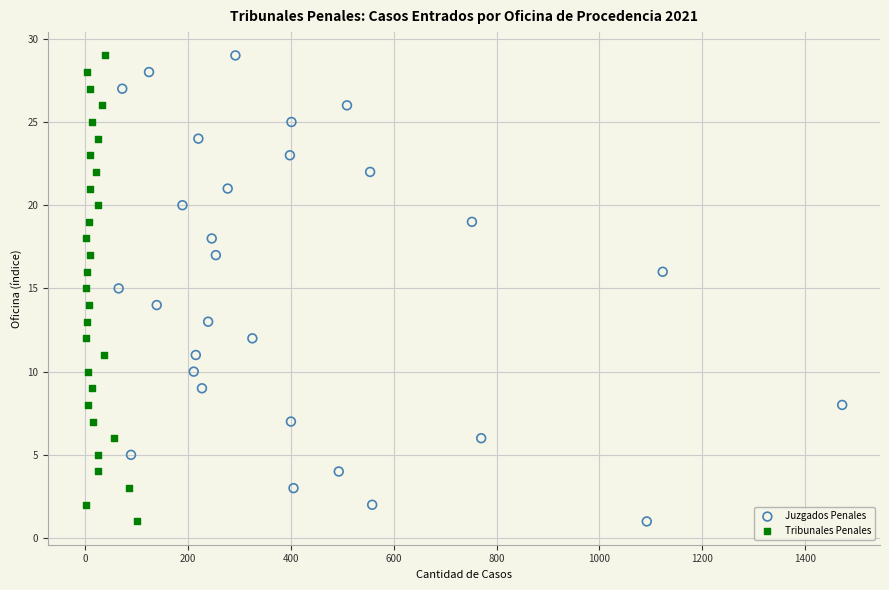

What are all the series names shown in the legend?

Juzgados Penales, Tribunales Penales